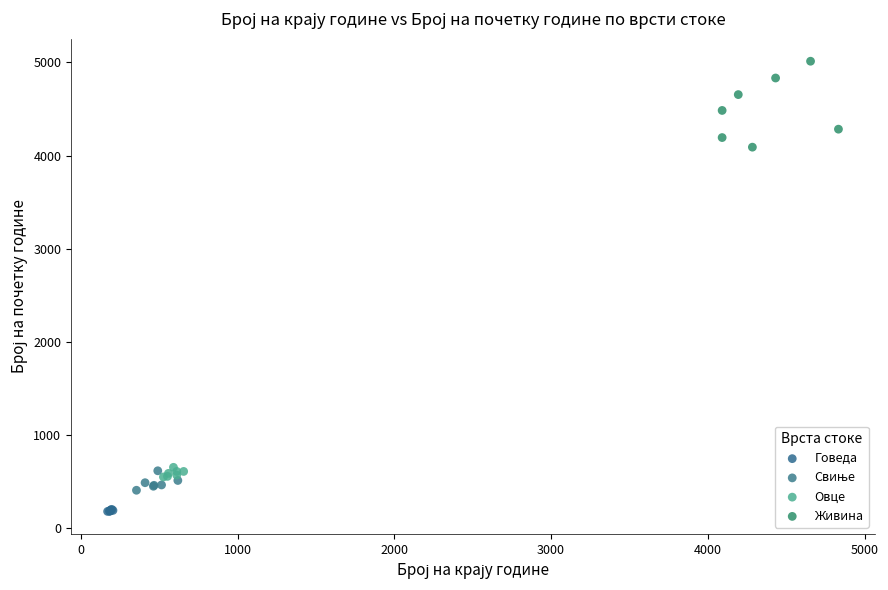

Which series contains the lowest Y value?

Говеда